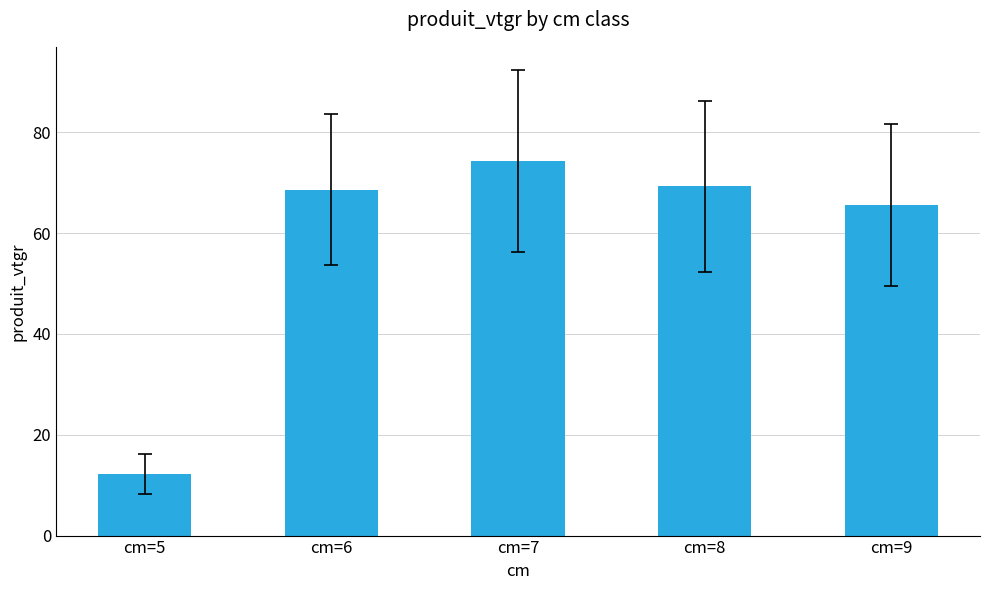

What is the average value?

58.0